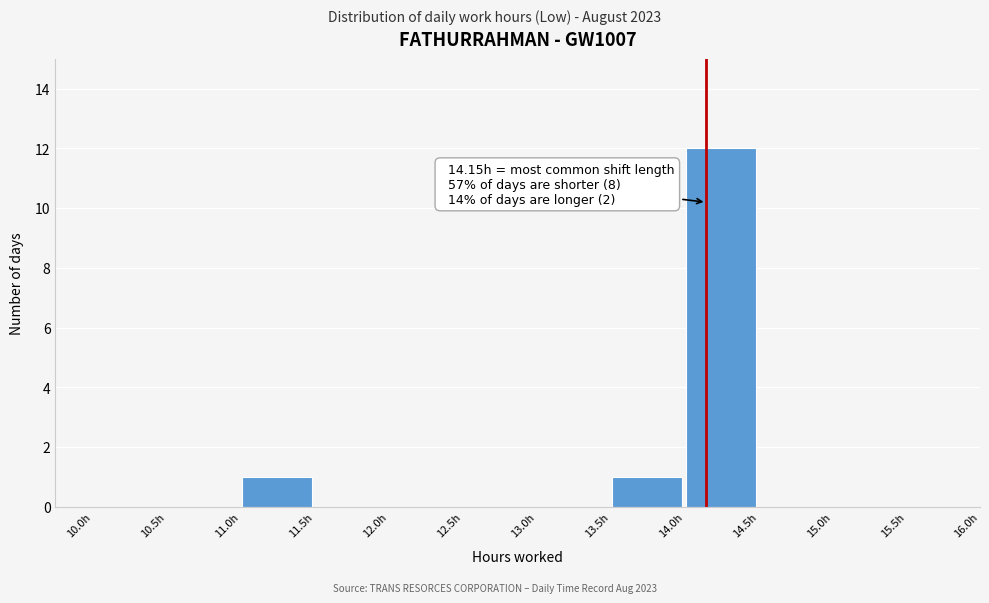

Which range on the x-axis has the tallest bar?

14.0 to 14.5